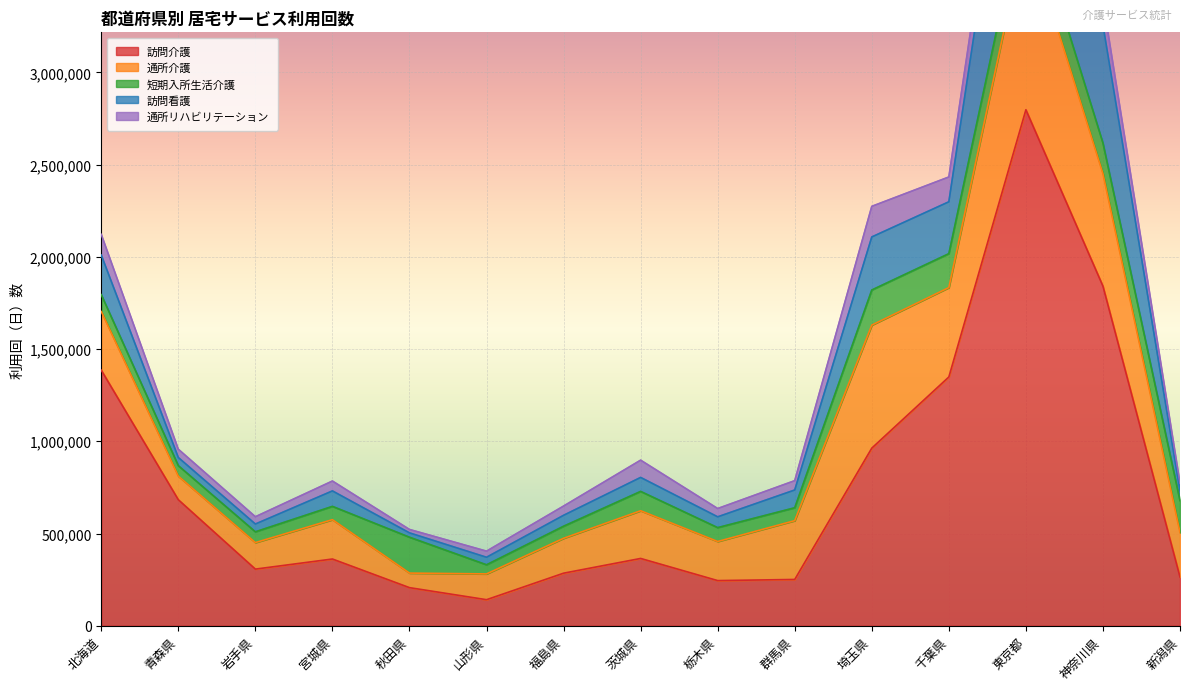

What is the difference between the second highest and second lowest values in the 短期入所生活介護 series?

133511